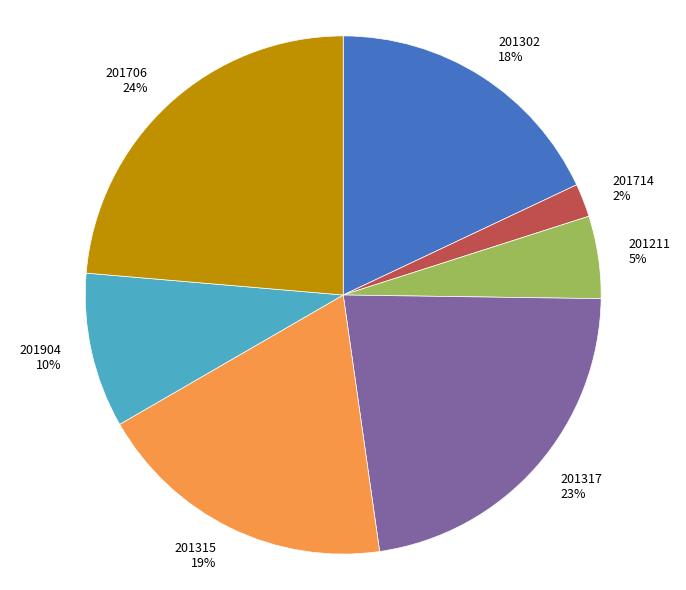

Which has a higher value, 201714 or 201317?

201317